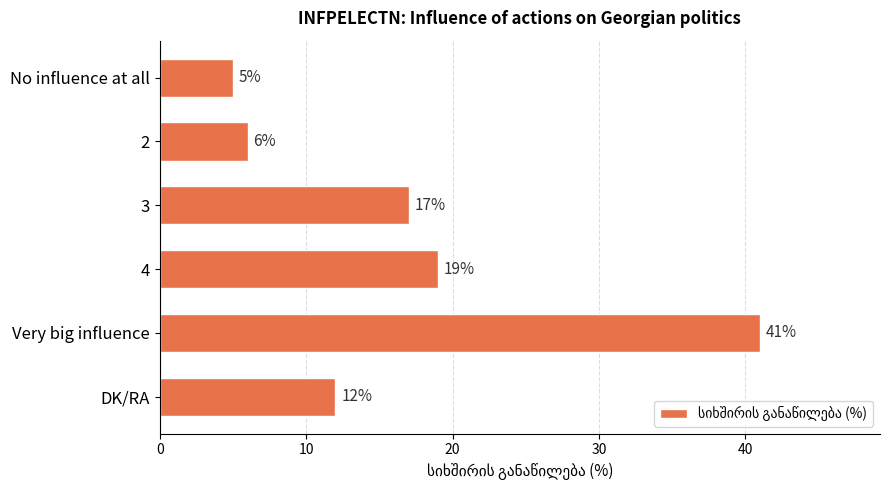

Read the value at 4, to the nearest 10.

20